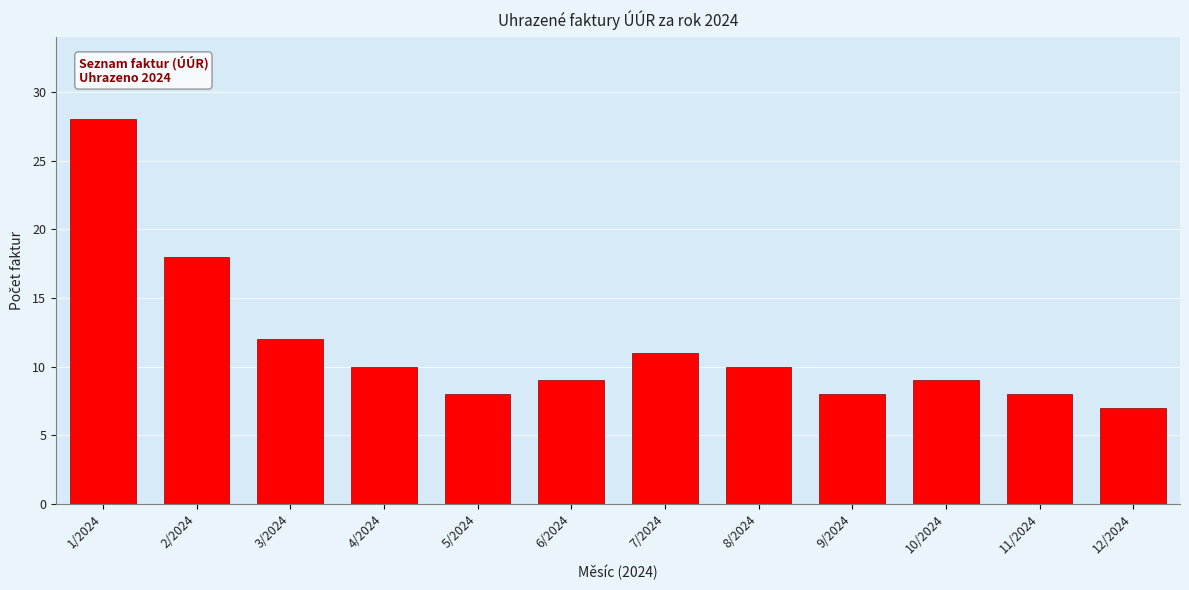

Reading right to left, list all the values displayed in this chart.

12/2024=7	11/2024=8	10/2024=9	9/2024=8	8/2024=10	7/2024=11	6/2024=9	5/2024=8	4/2024=10	3/2024=12	2/2024=18	1/2024=28